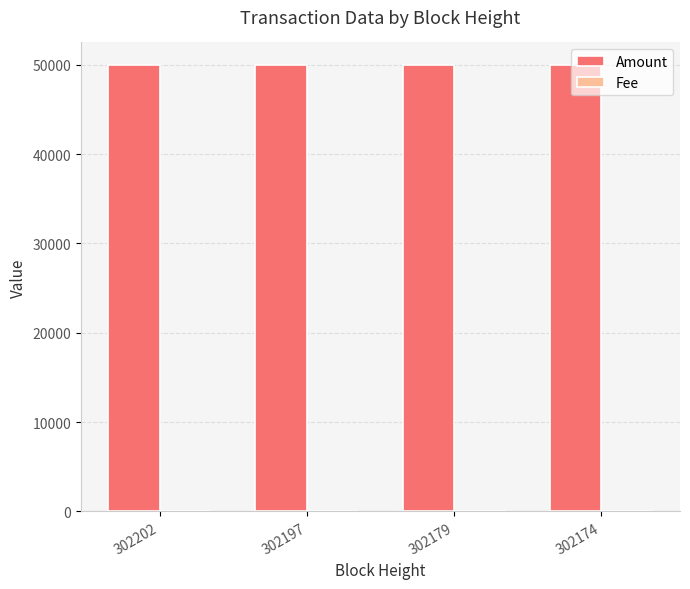

Which series has the largest total across all categories?

Amount